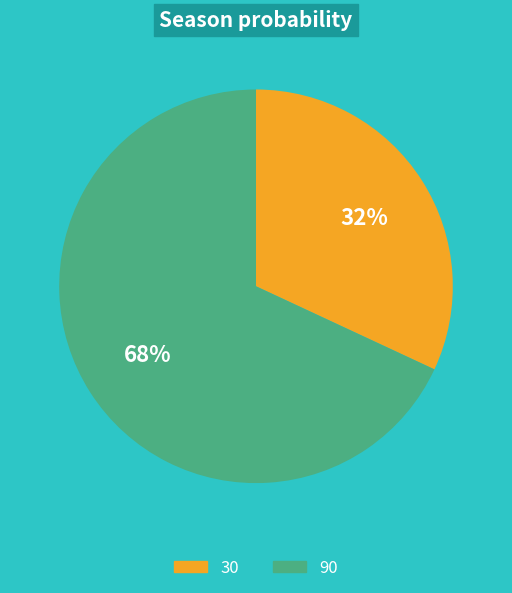

Is 30 the majority of the pie?

No